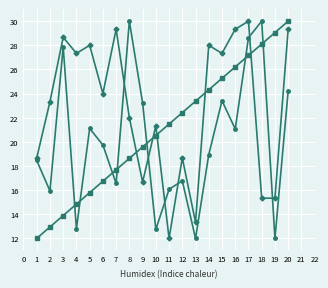

What is the minimum value shown in the chart?

12.0